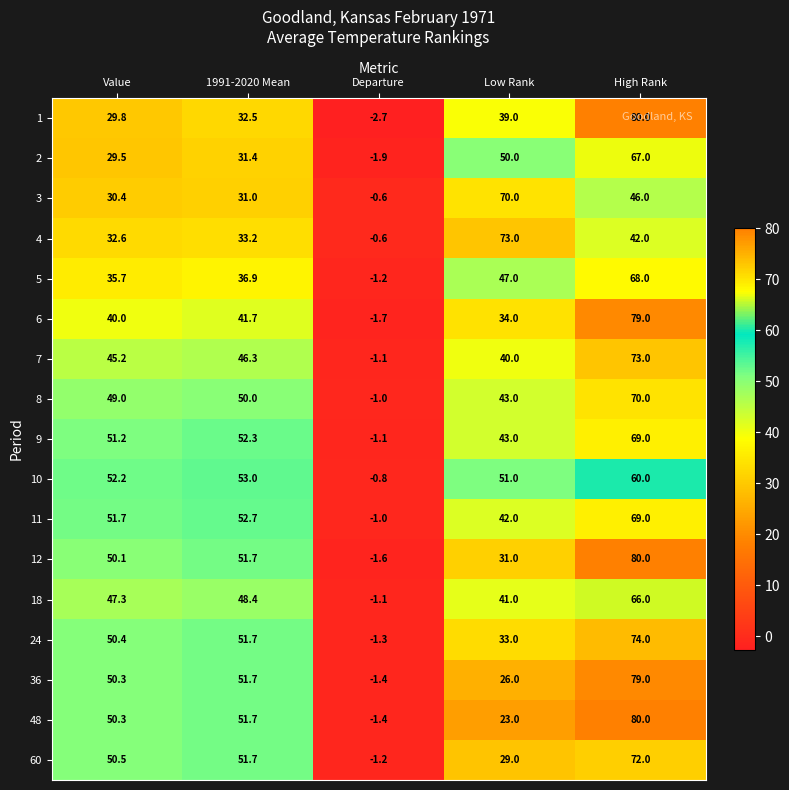

The value of 2 at 1991-2020 Mean is 49.8. True or false?

False